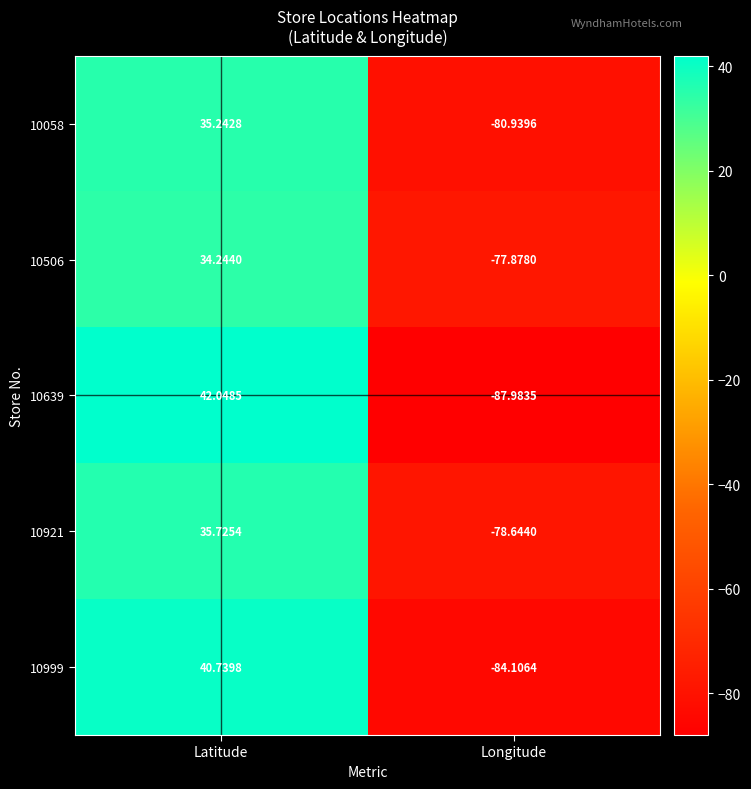

Where is 10999 nearest to the value -21?

Latitude